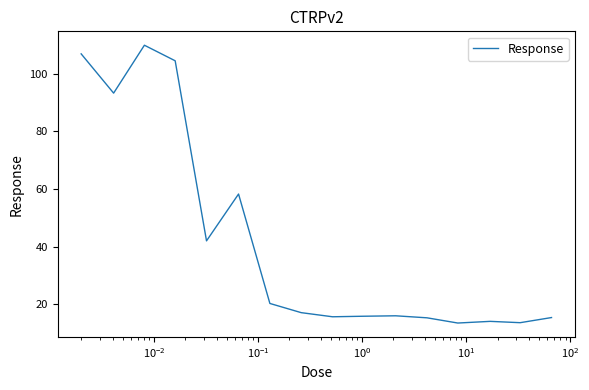

What is the maximum value shown in the chart?

109.9